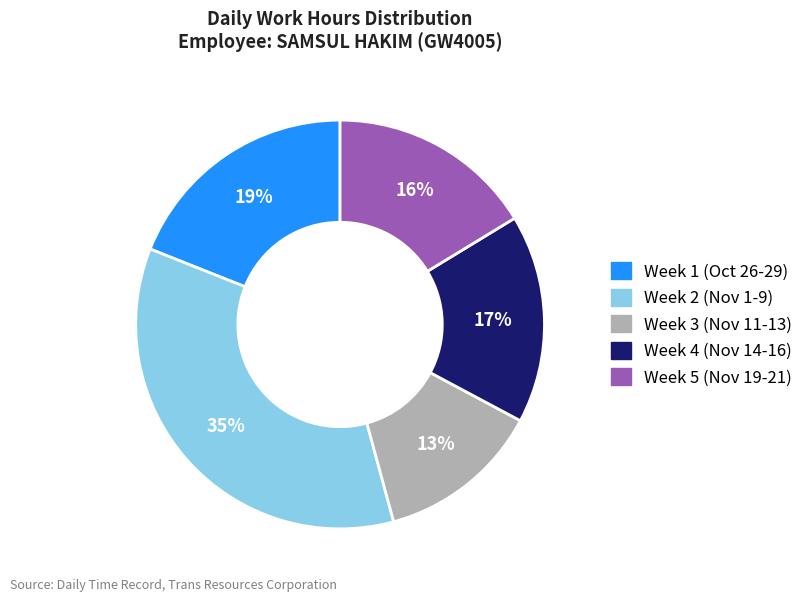

To the nearest percent, what is the difference between the largest and smallest slice percentages?

22%